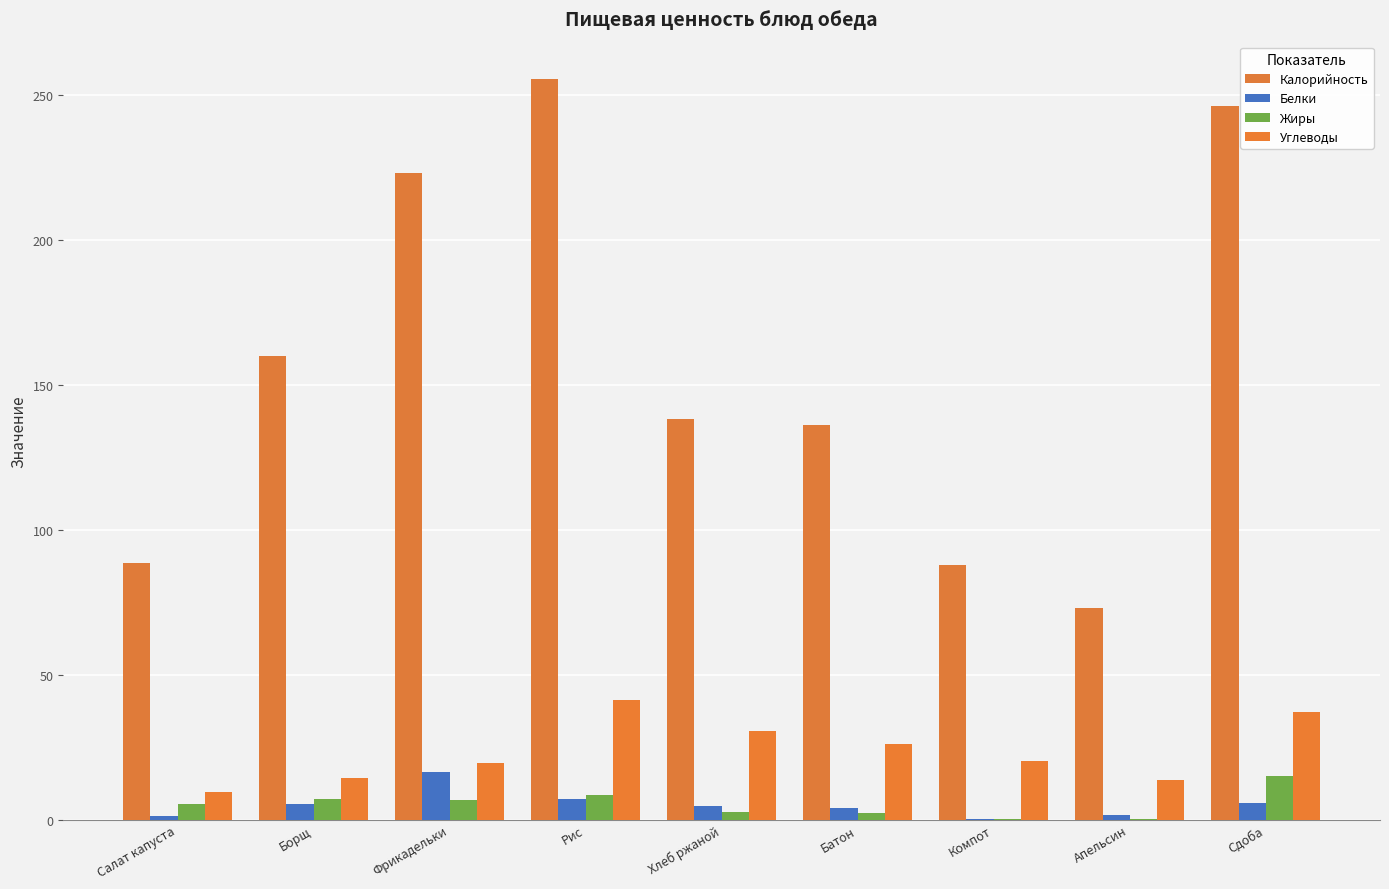

What is the difference between the second highest and minimum values in the Жиры series?

8.2